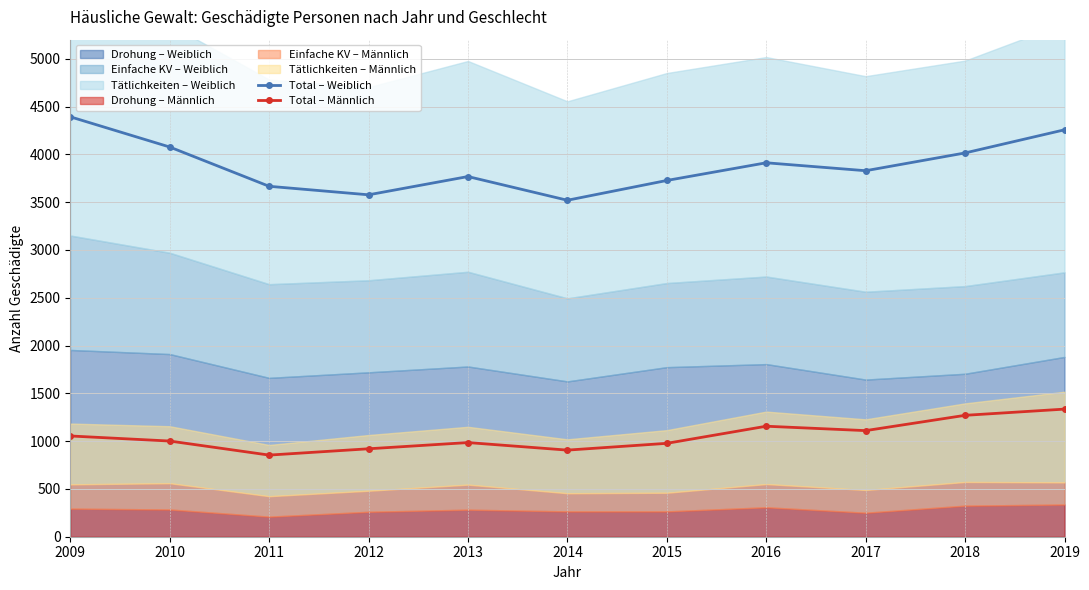

At which category is the sum across all series the highest?

2019